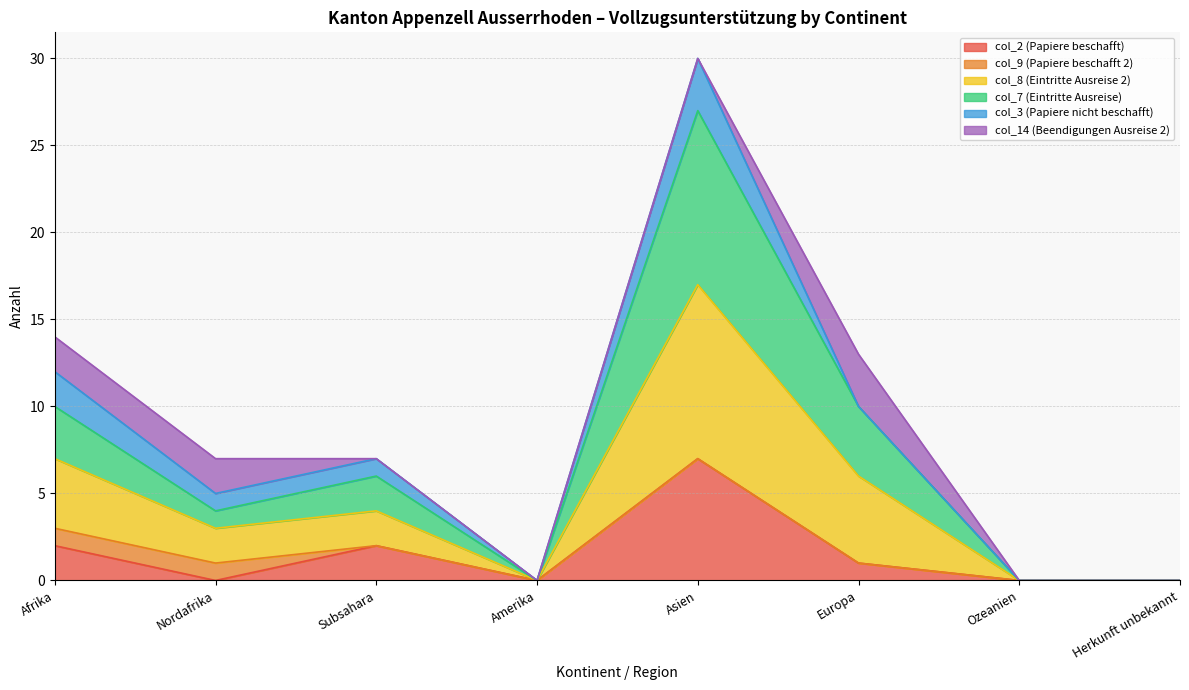

Is the value of col_8 (Eintritte Ausreise 2) at Subsahara greater than the value of col_7 (Eintritte Ausreise) at Amerika?

Yes